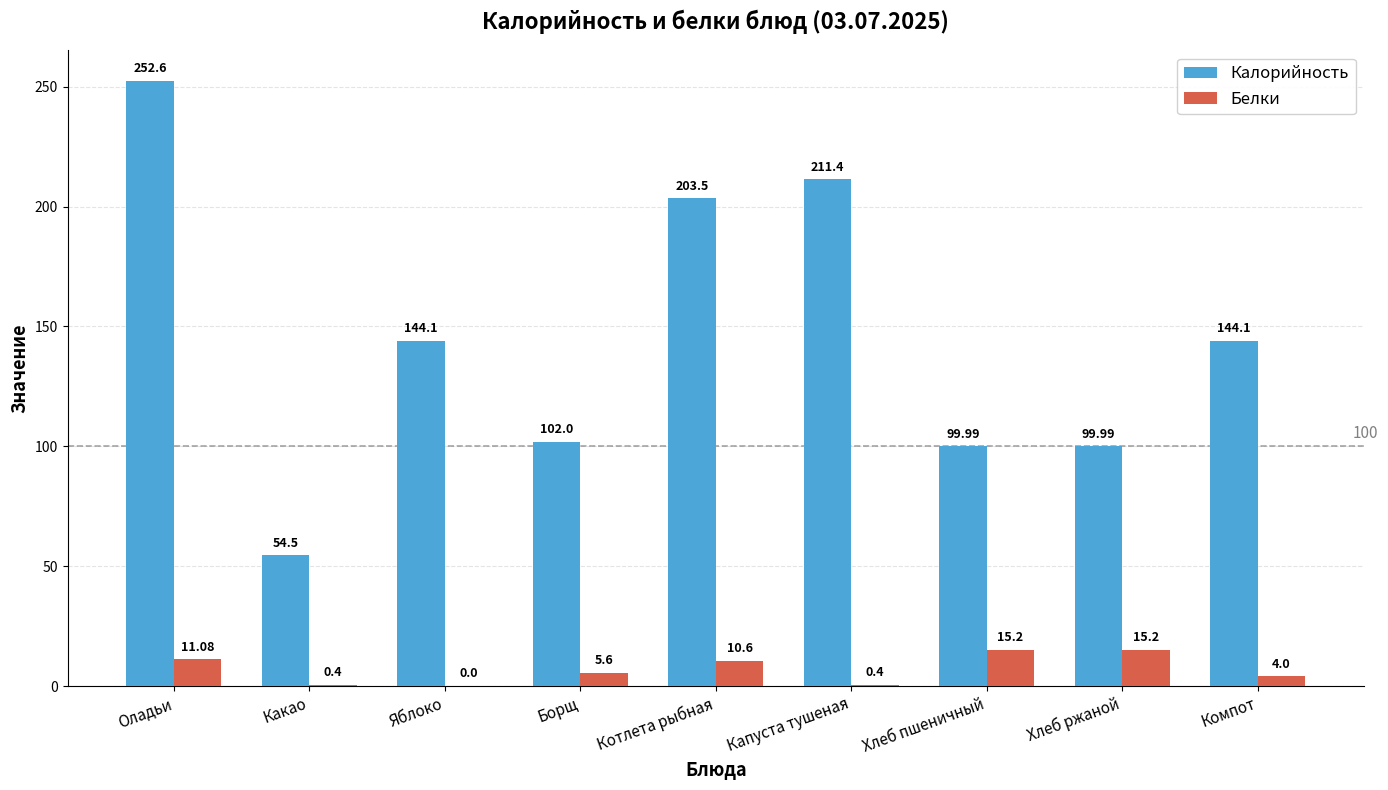

At which category does the chart reach its peak across all series?

Оладьи